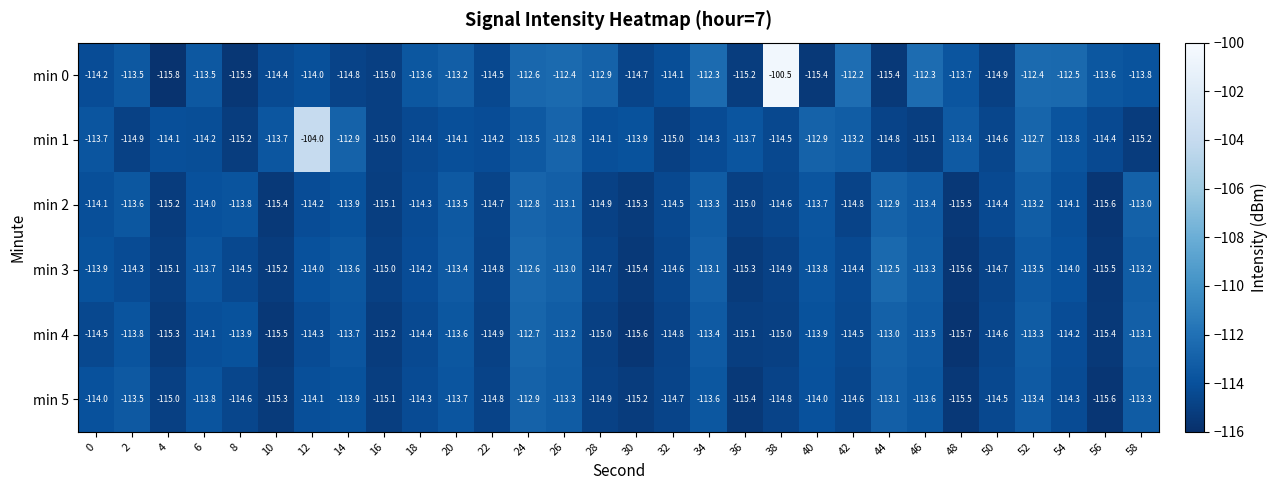

Where does the min 0 series first go above -113?

24